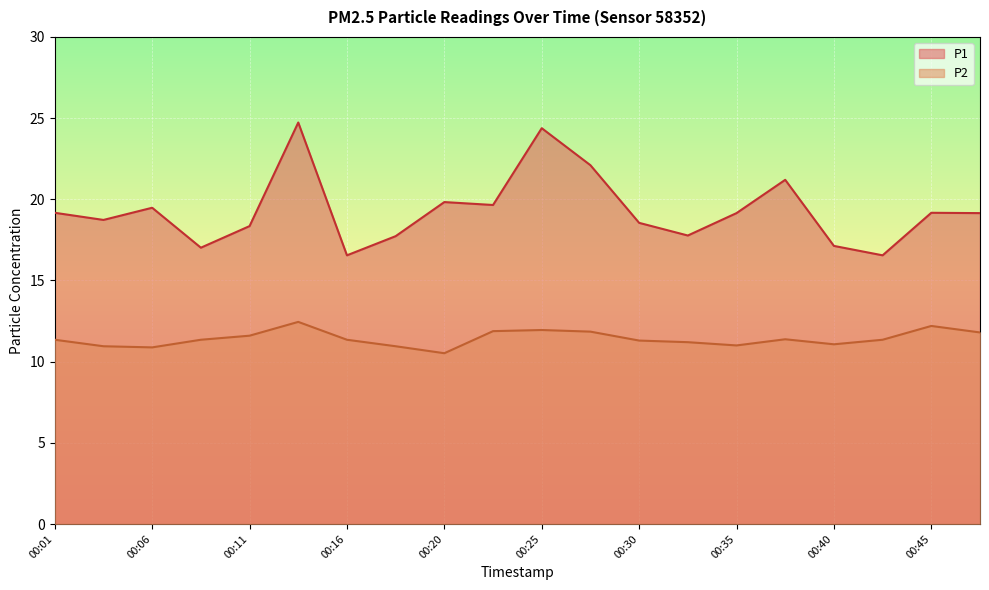

Where is the first local maximum for P2?

00:13